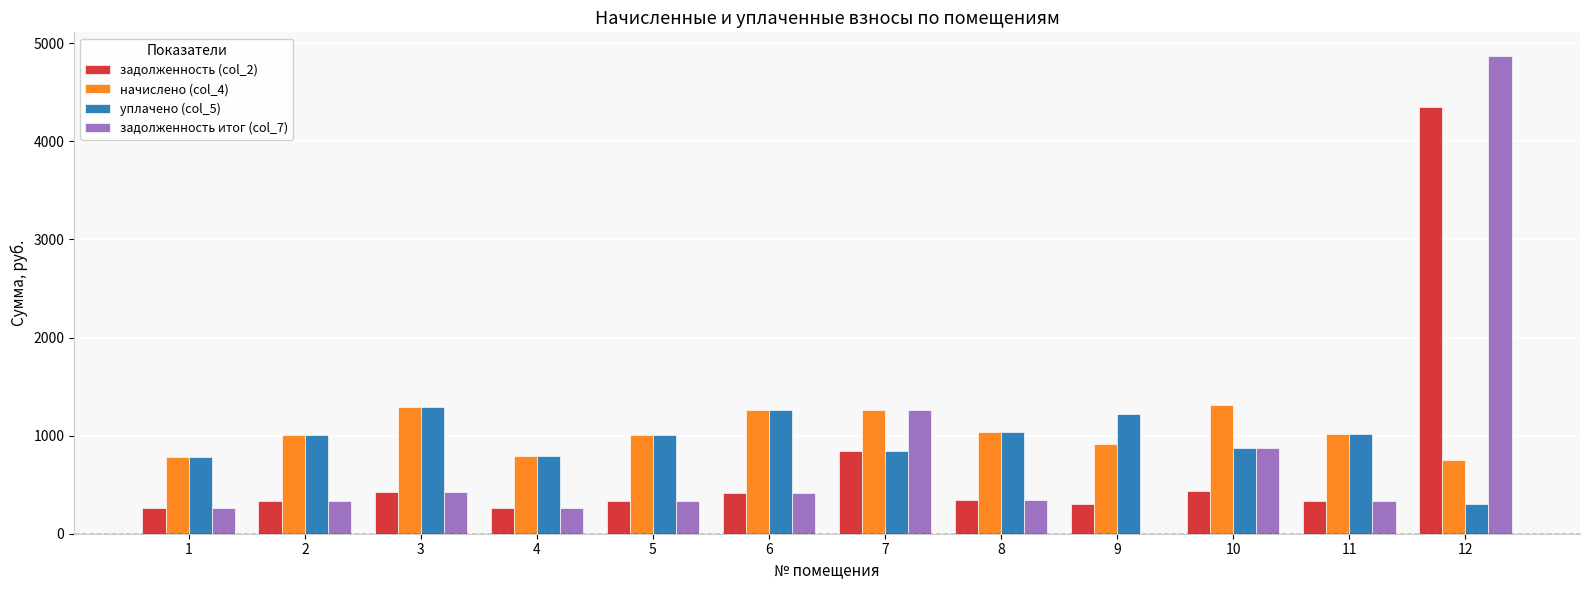

Is the value of задолженность (col_2) at 2 greater than the value of задолженность итог (col_7) at 3?

No